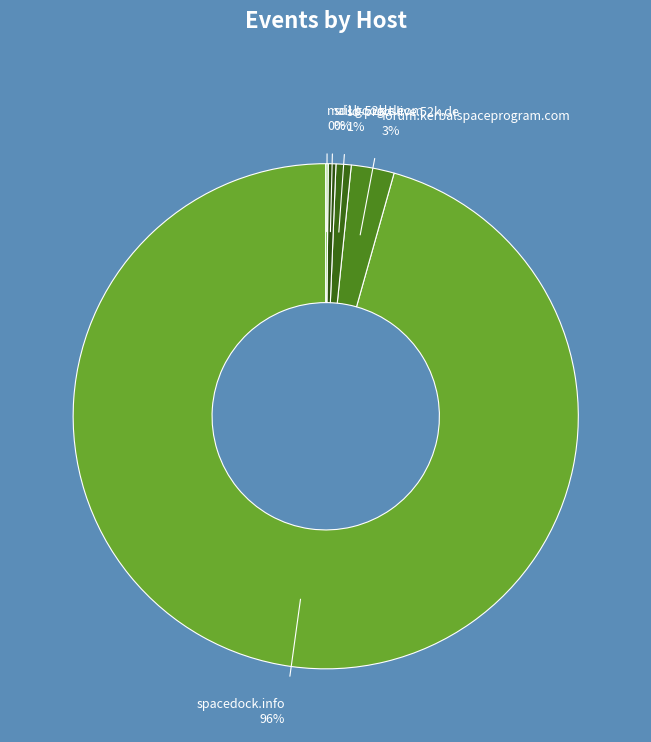

Is sd1b.52k.de 0% the majority of the pie?

No